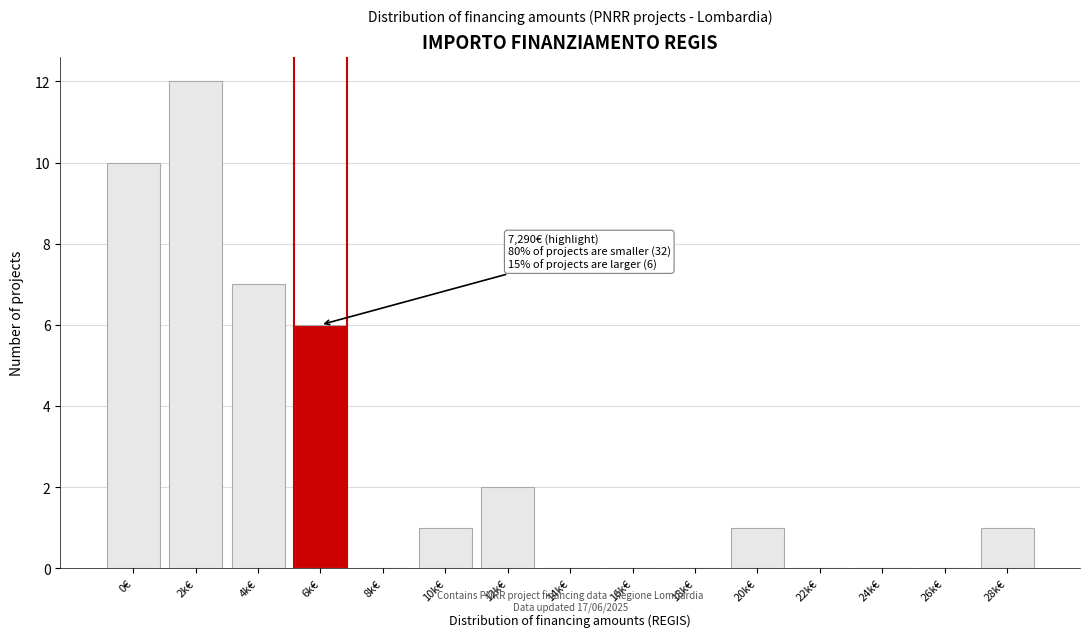

Reading left to right, extract all data points from this chart.

0€=10	2k€=12	4k€=7	6k€=6	8k€=0	10k€=1	12k€=2	14k€=0	16k€=0	18k€=0	20k€=1	22k€=0	24k€=0	26k€=0	28k€=1